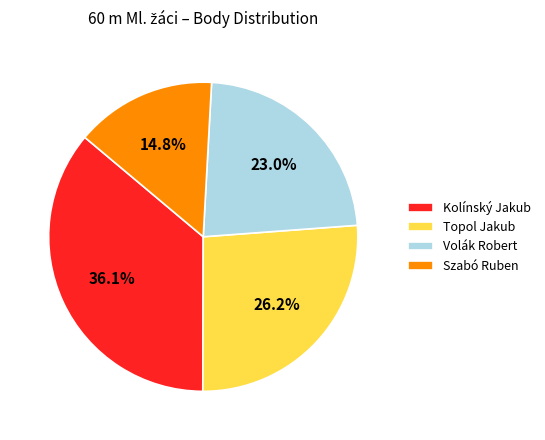

To the nearest percent, what percentage of the pie is Kolínský Jakub?

36%